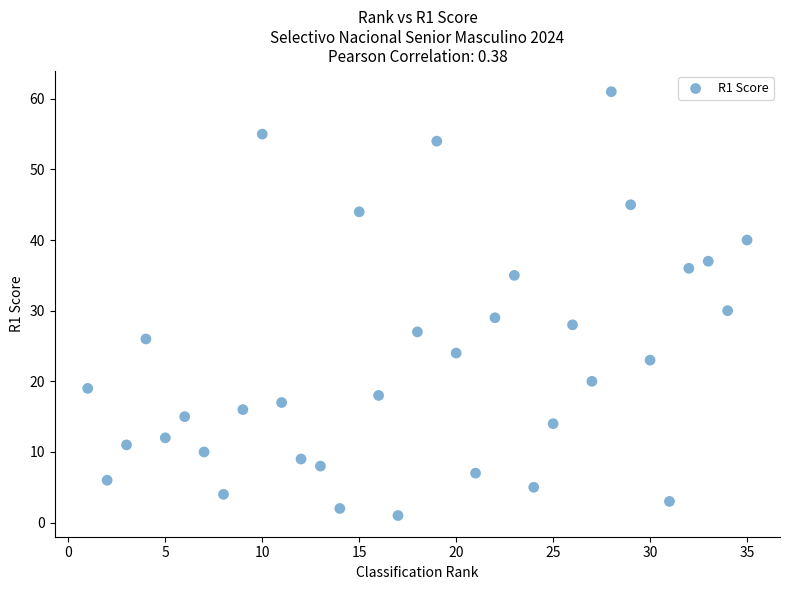

What Y value in the scatter plot is closest to 31?

30